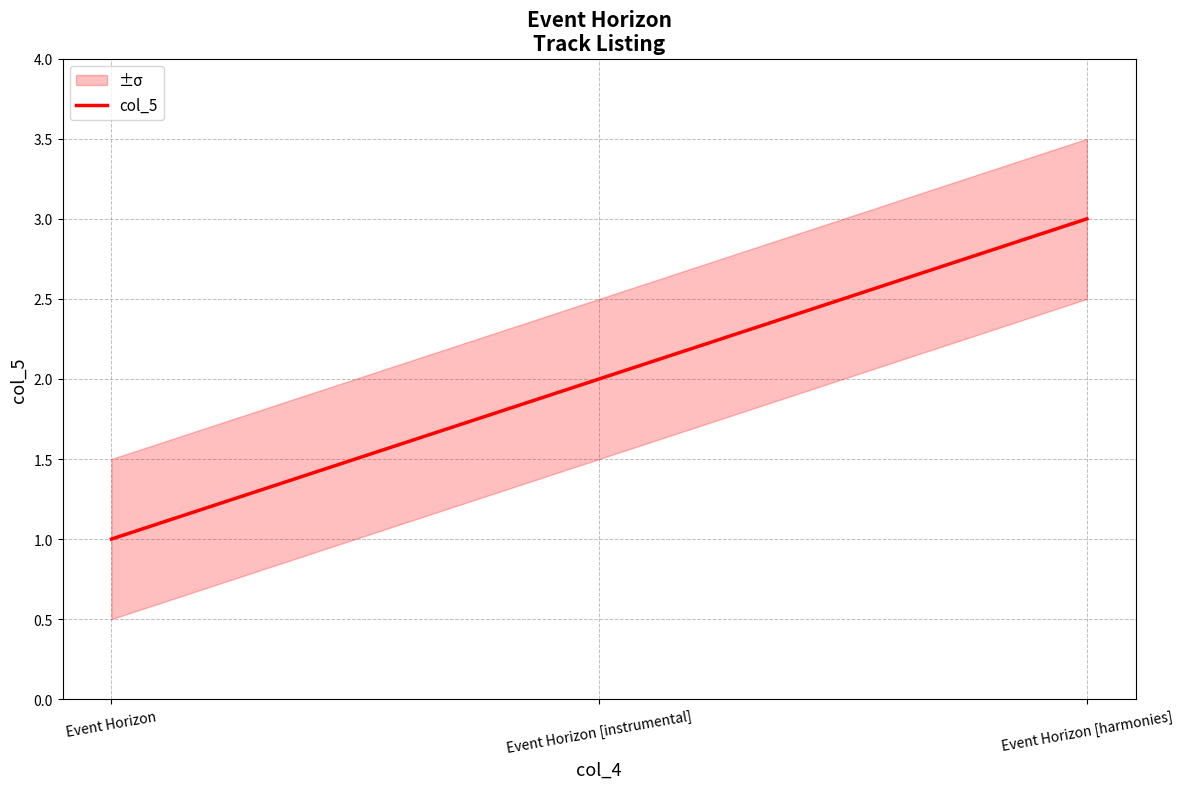

What is the difference between the second highest and minimum values?

1